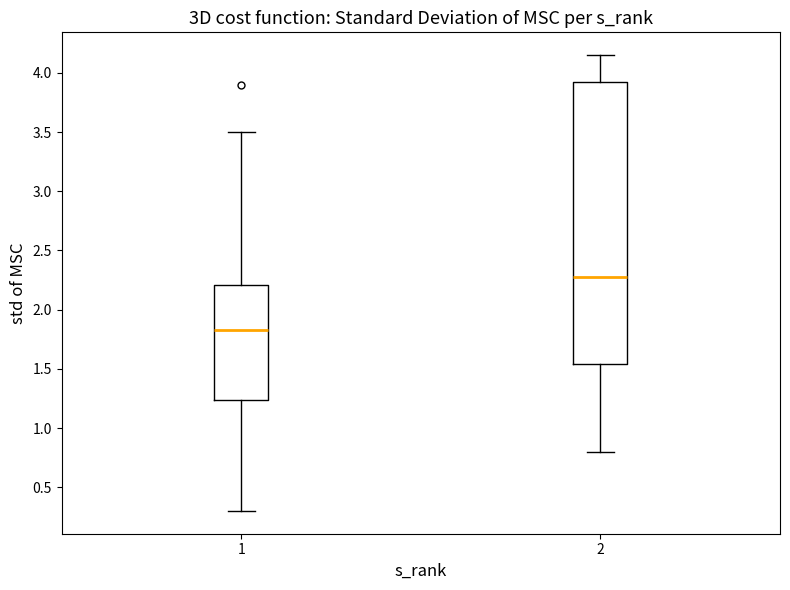

Reading left to right, read every box against the y-axis: the position of its median line, the range the box covers, and the ends of its whiskers. The values are not printed on the chart, so give them approximately, as read against the axis.

1: median 1.85, box 1.25 to 2.20, whiskers 0.30 to 3.50
2: median 2.30, box 1.55 to 3.95, whiskers 0.80 to 4.15